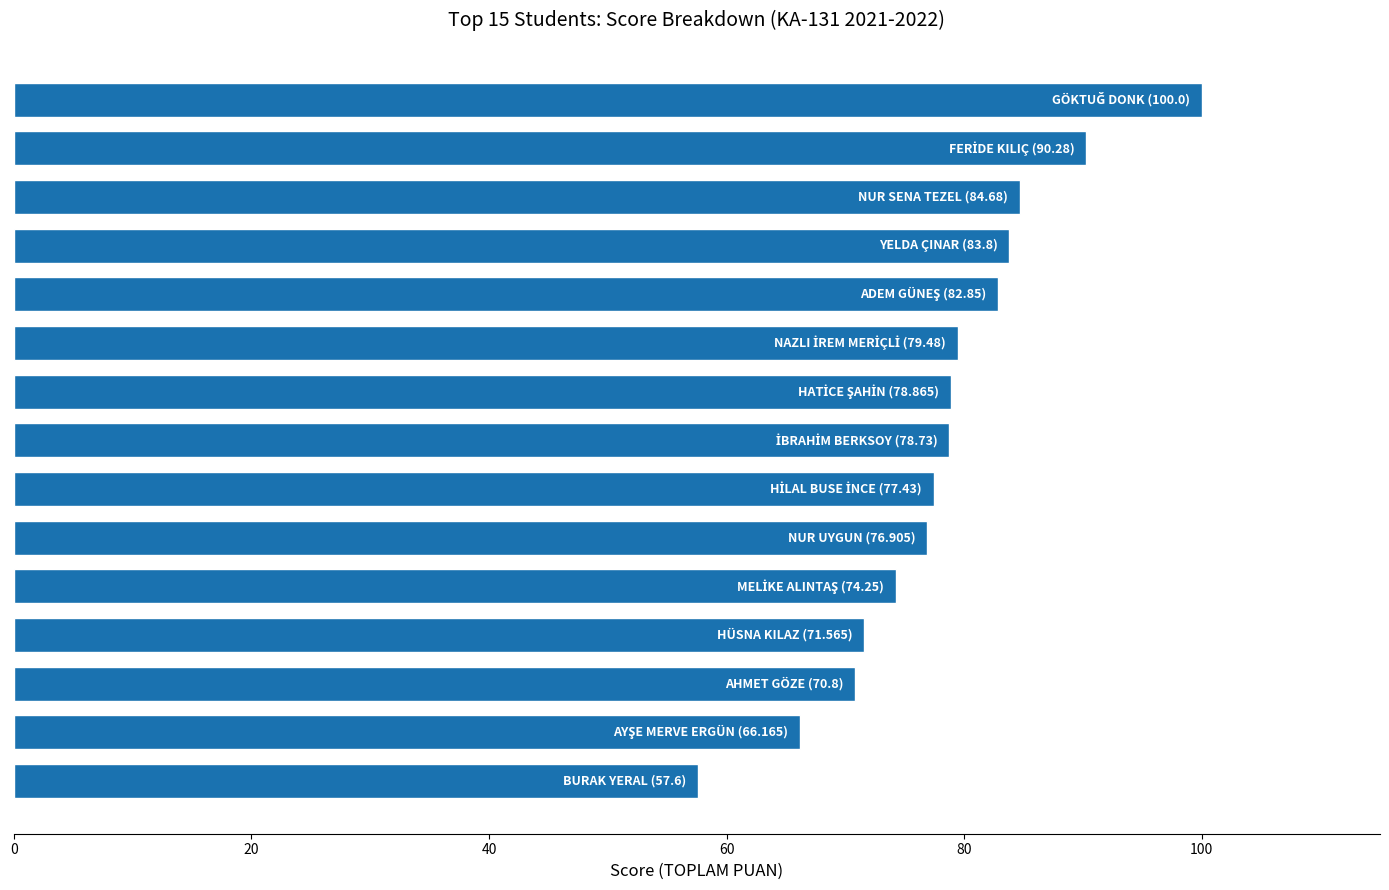

What is the minimum value shown in the chart?

57.6